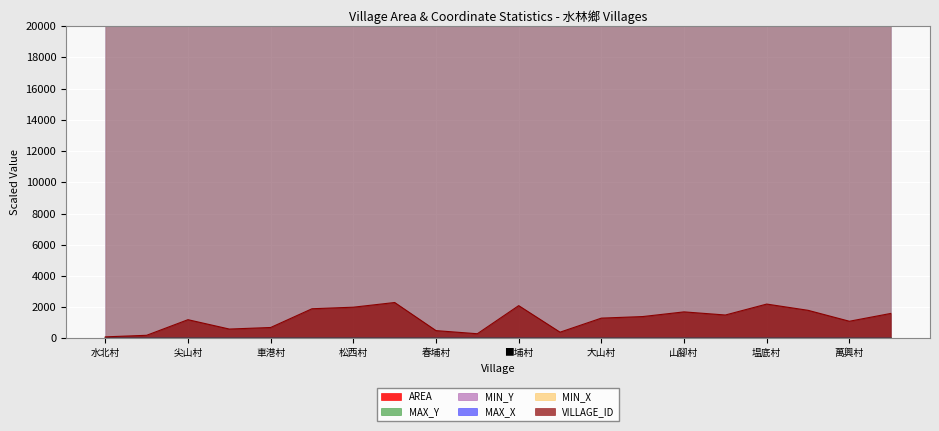

The VILLAGE_ID series shows 2436.0 at 山腳村. True or false?

False